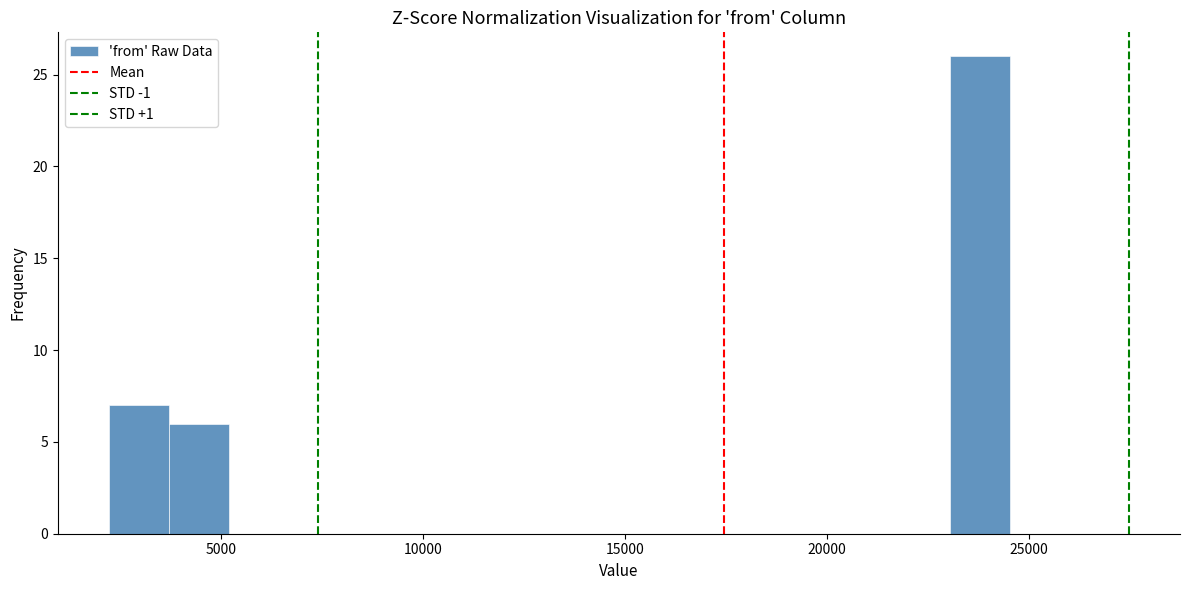

Read against the x-axis, roughly where is the centre of the tallest bar?

24000